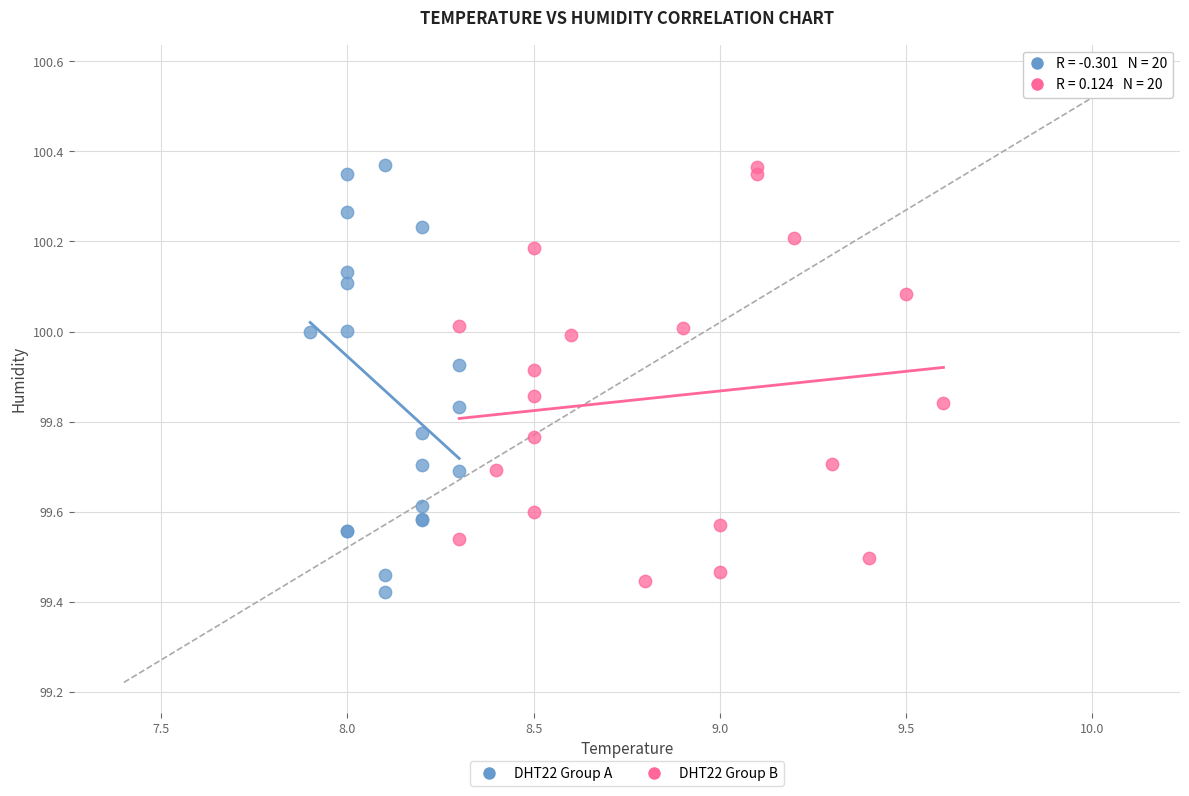

What are all the series names shown in the legend?

DHT22 Group A, DHT22 Group B